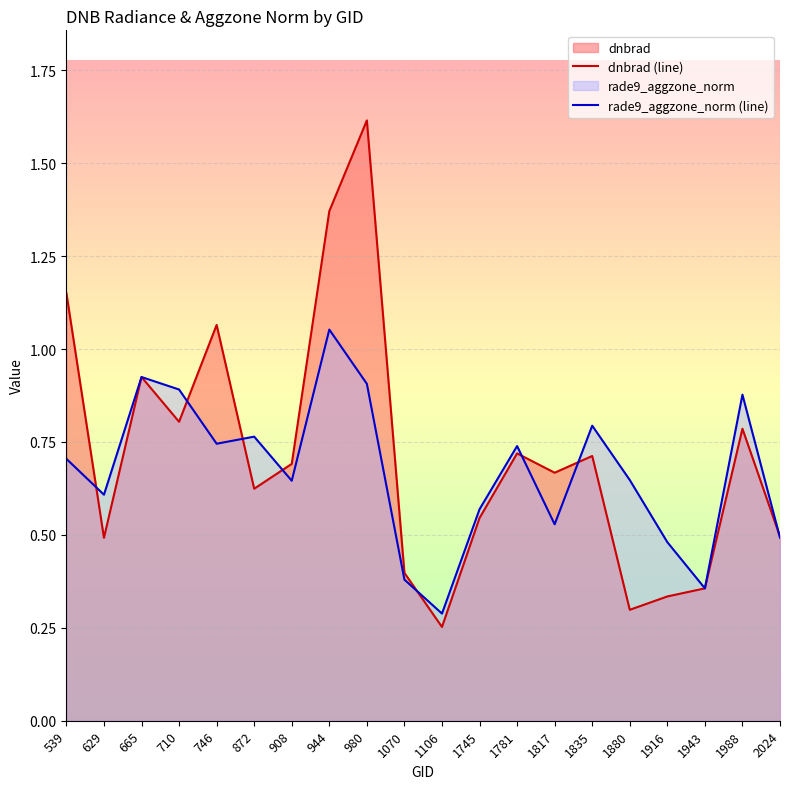

What is the sum of the dnbrad (line) values at 1988 and 1880?

1.1